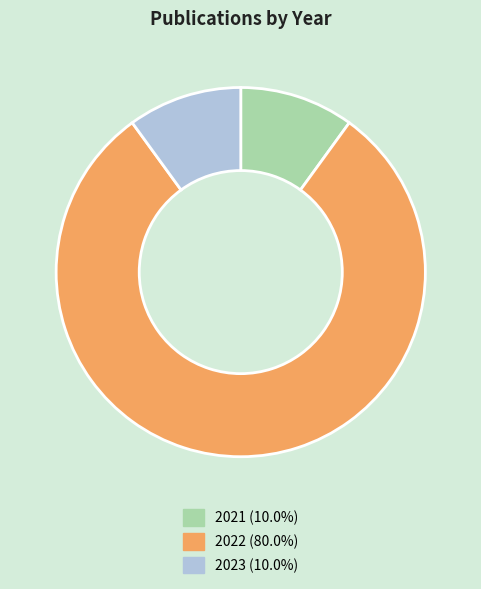

Which category has the biggest portion of the pie?

2022